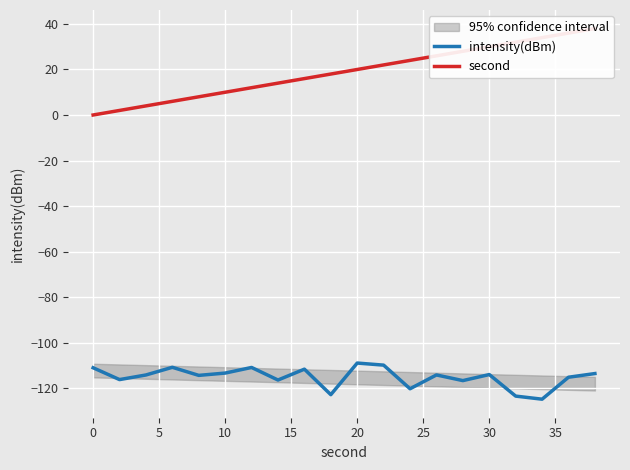

Rank the series by their maximum value, from lowest to highest.

intensity(dBm), second